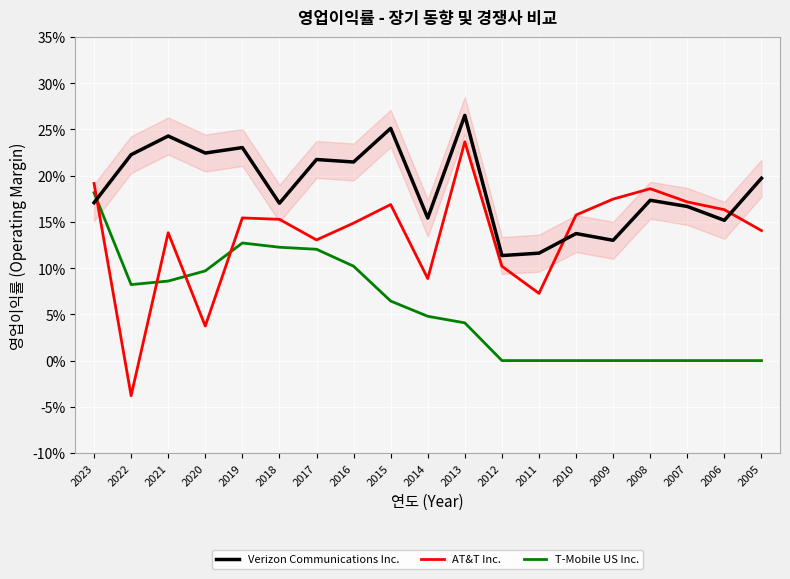

How many values in AT&T Inc. are below zero?

1